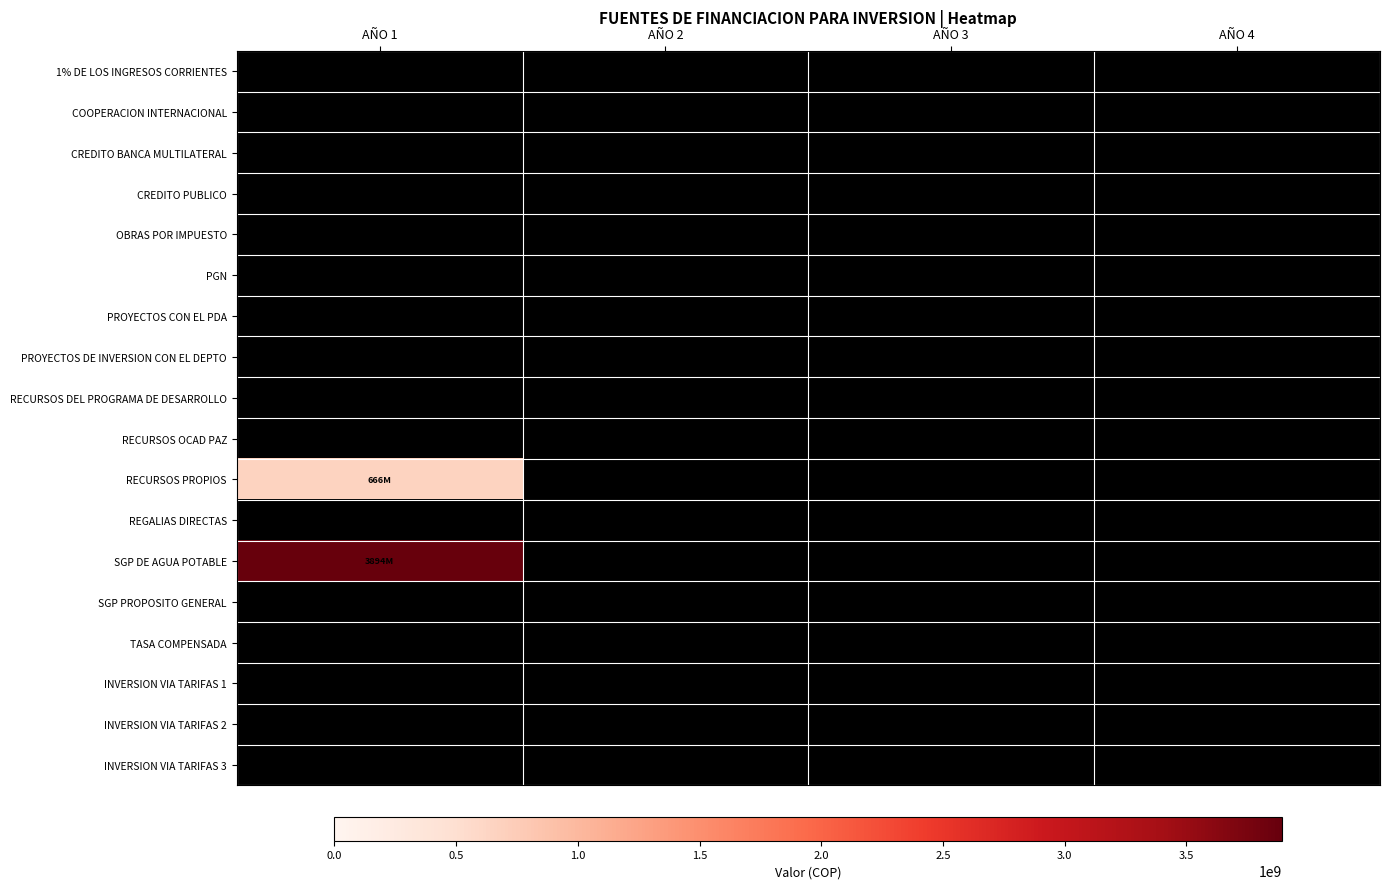

Which series changed the most between AÑO 3 and AÑO 4?

1% DE LOS INGRESOS CORRIENTES